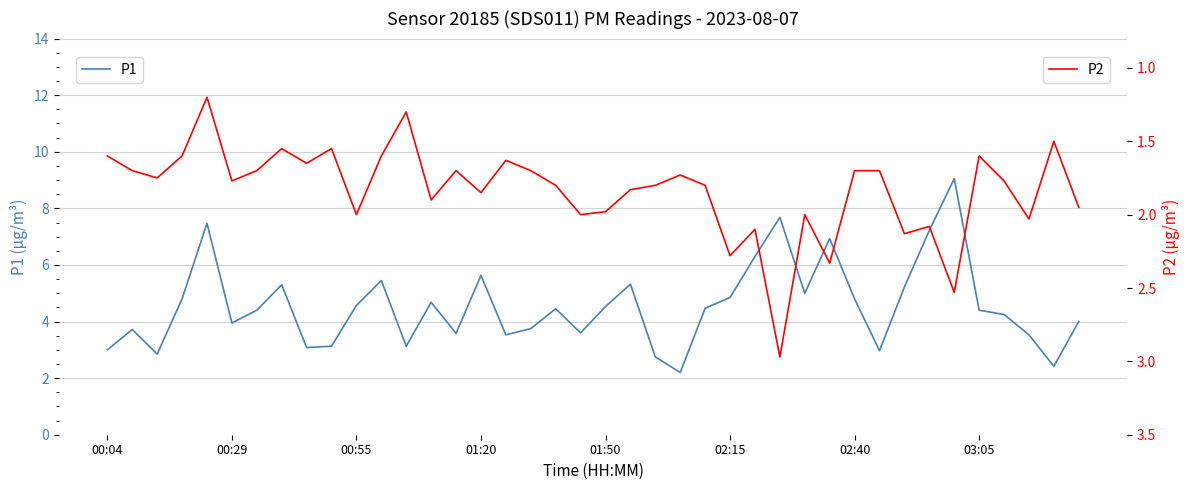

The P1 series shows 3.0 at 00:04. True or false?

True